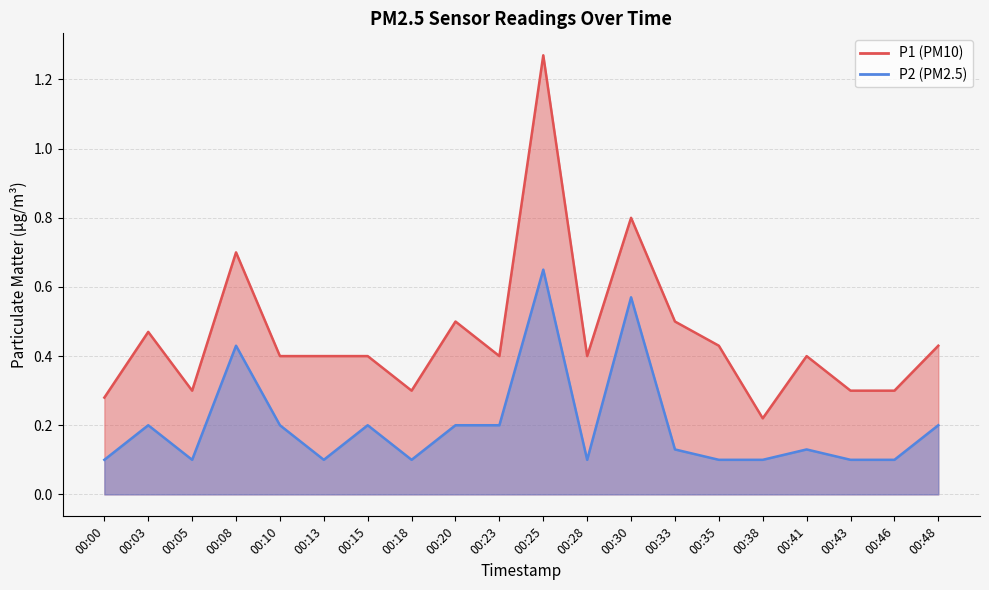

Reading right to left, transcribe all the data shown in this chart.

P1: 0.4	0.3	0.3	0.4	0.2	0.4	0.5	0.8	0.4	1.3	0.4	0.5	0.3	0.4	0.4	0.4	0.7	0.3	0.5	0.3
P2: 0.2	0.1	0.1	0.1	0.1	0.1	0.1	0.6	0.1	0.7	0.2	0.2	0.1	0.2	0.1	0.2	0.4	0.1	0.2	0.1